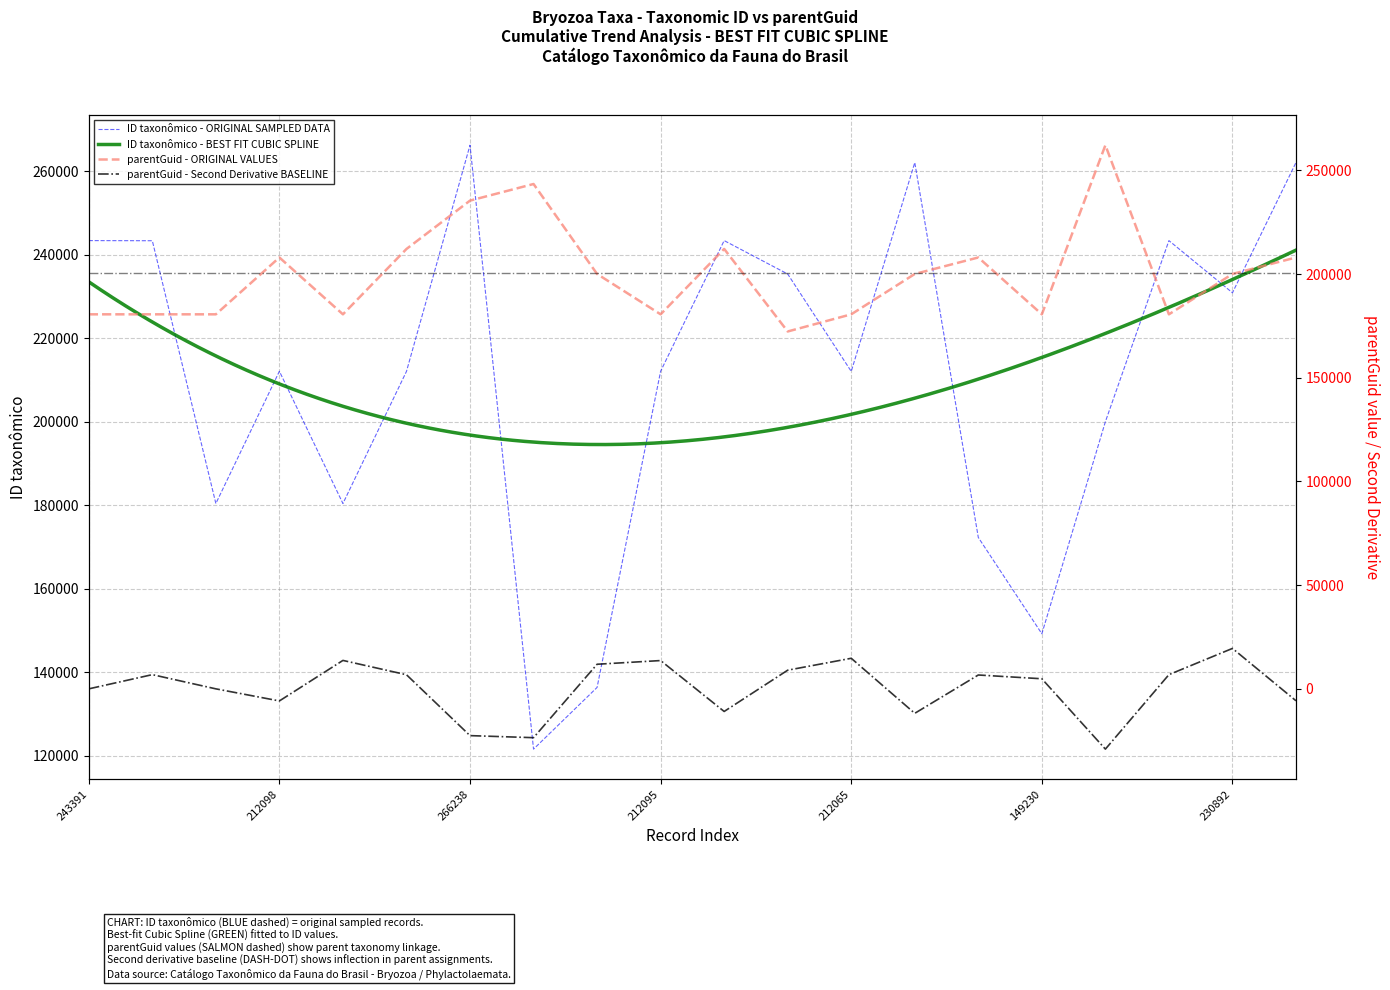

Is this an area chart (filled region under the line)?

No